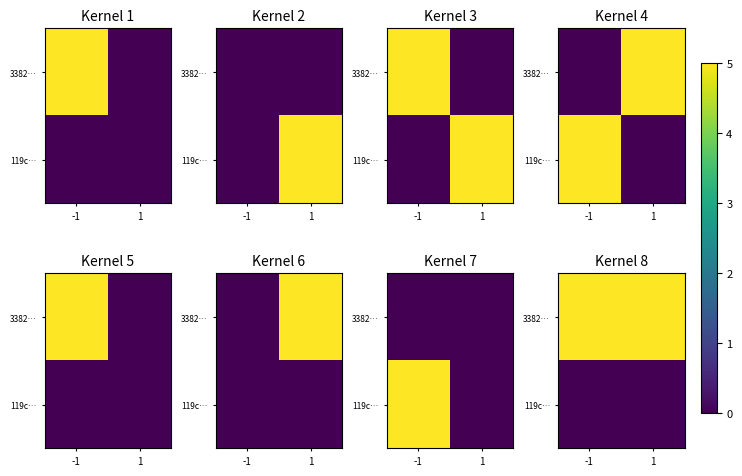

Count the number of data series in this chart.

2